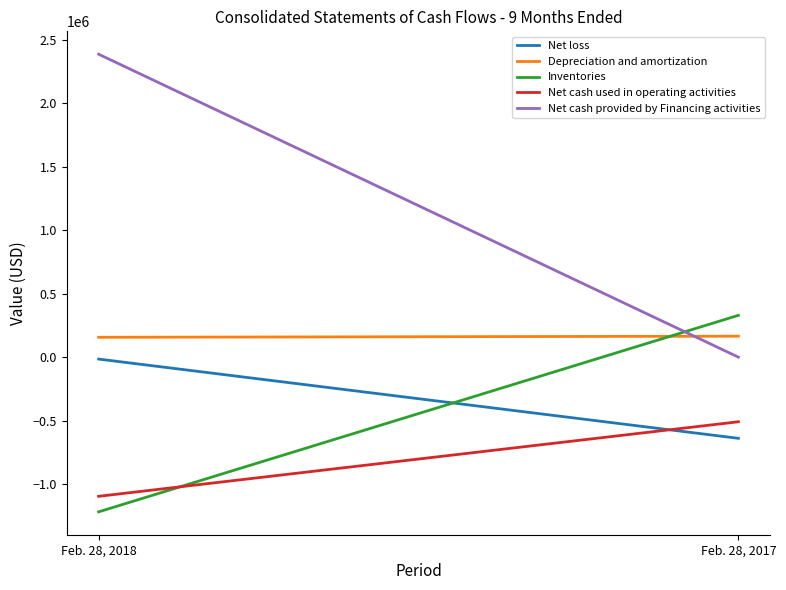

Is it true that Net cash provided by Financing activities equals 2386029 at Feb. 28, 2018?

True